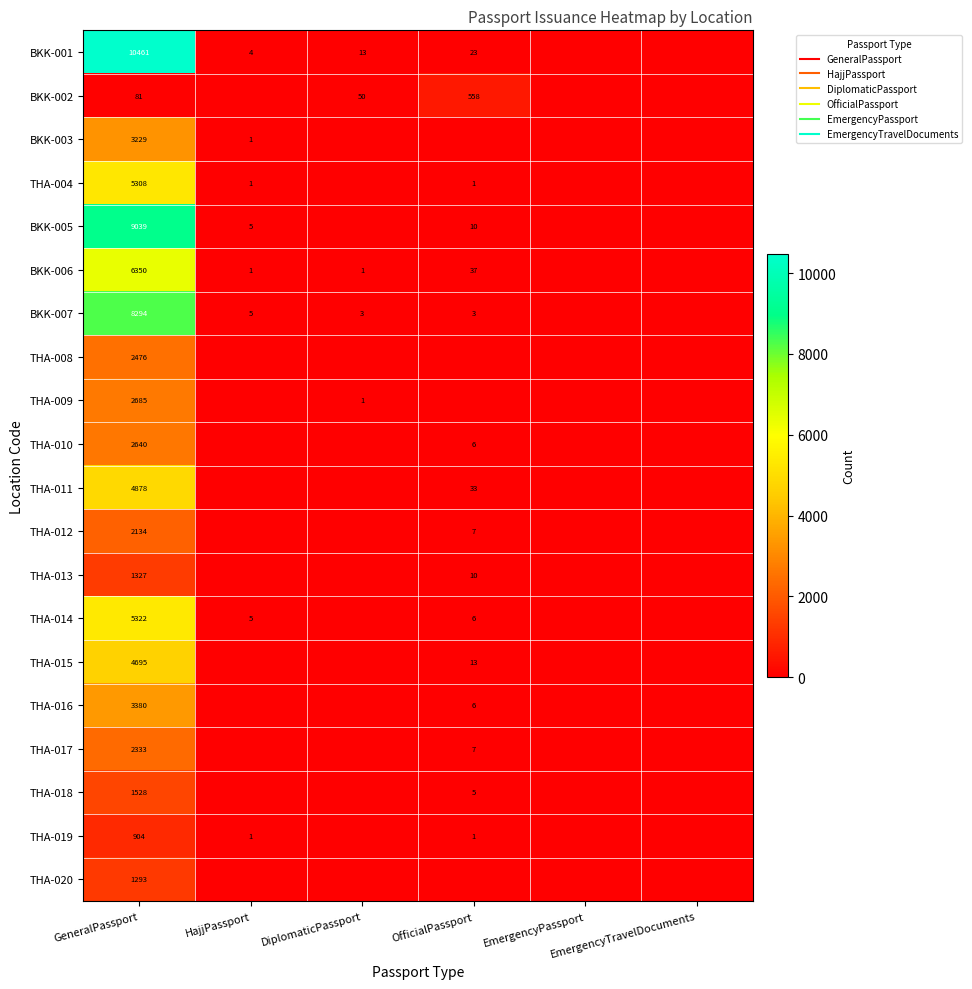

Which series changed the most between HajjPassport and EmergencyTravelDocuments?

BKK-005